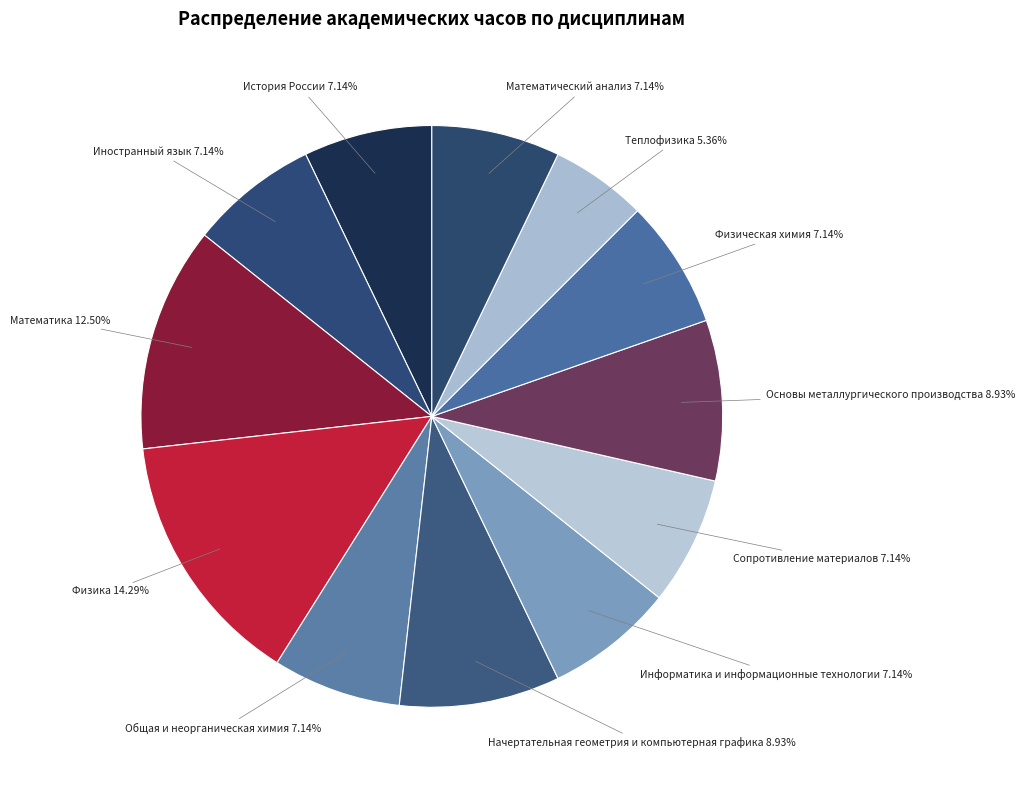

Does any single category account for the majority?

No